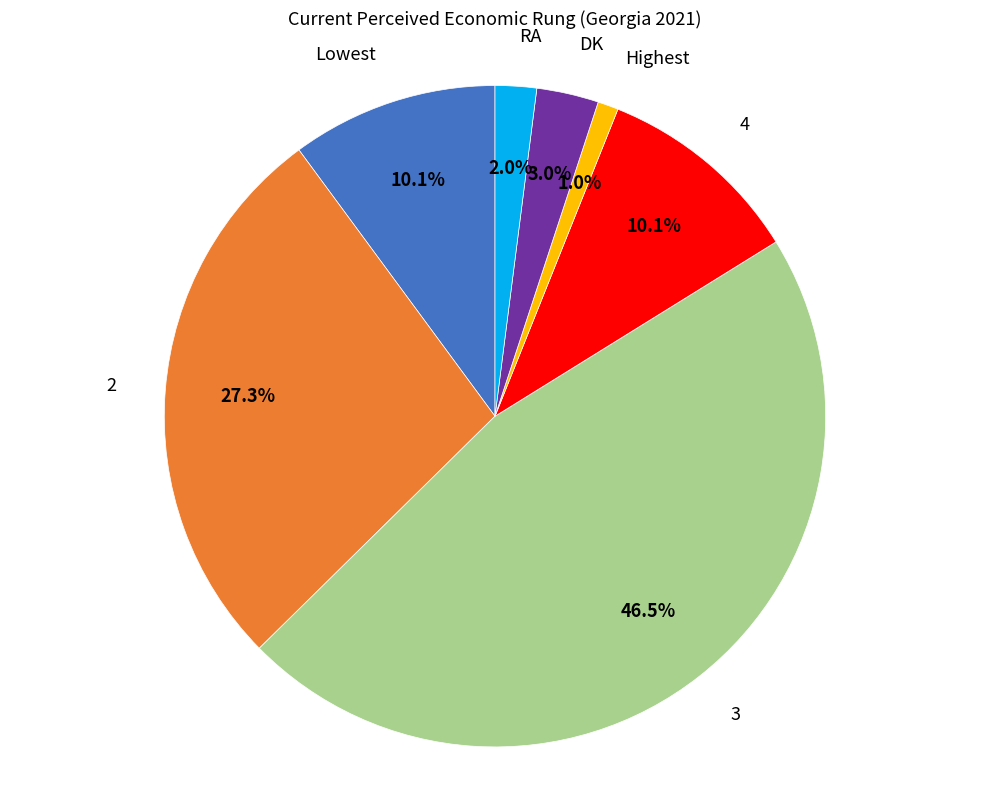

To the nearest percent, what is the average slice percentage?

14%